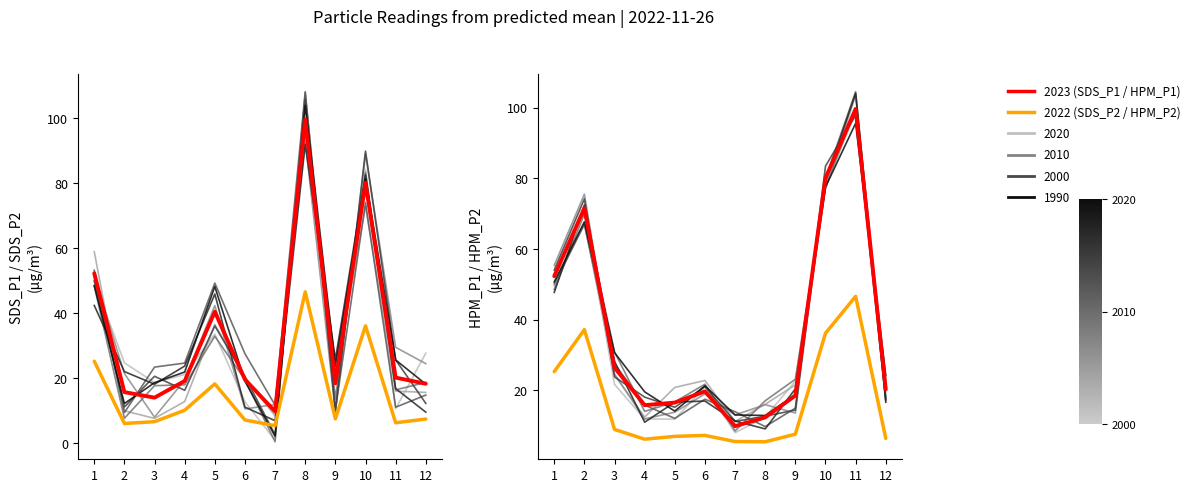

Reading left to right, list all the values displayed in this chart.

SDS_P2 (2022): 1=25.3	2=6.1	3=6.7	4=10.2	5=18.3	6=7.2	7=5.5	8=46.6	9=7.5	10=36.1	11=6.3	12=7.5
SDS_P1 (2023): 1=52.3	2=15.8	3=14.1	4=19.2	5=40.5	6=19.7	7=9.8	8=99.7	9=18.5	10=80.1	11=20.2	12=18.4
HPM_P2 (2022): 1=25.3	2=37.1	3=8.9	4=6.1	5=6.9	6=7.2	7=5.5	8=5.4	9=7.5	10=36.1	11=46.6	12=6.3
HPM_P1 (2023): 1=52.3	2=71.5	3=26.4	4=15.8	5=16.5	6=19.7	7=9.8	8=12.3	9=18.5	10=80.1	11=99.7	12=20.2